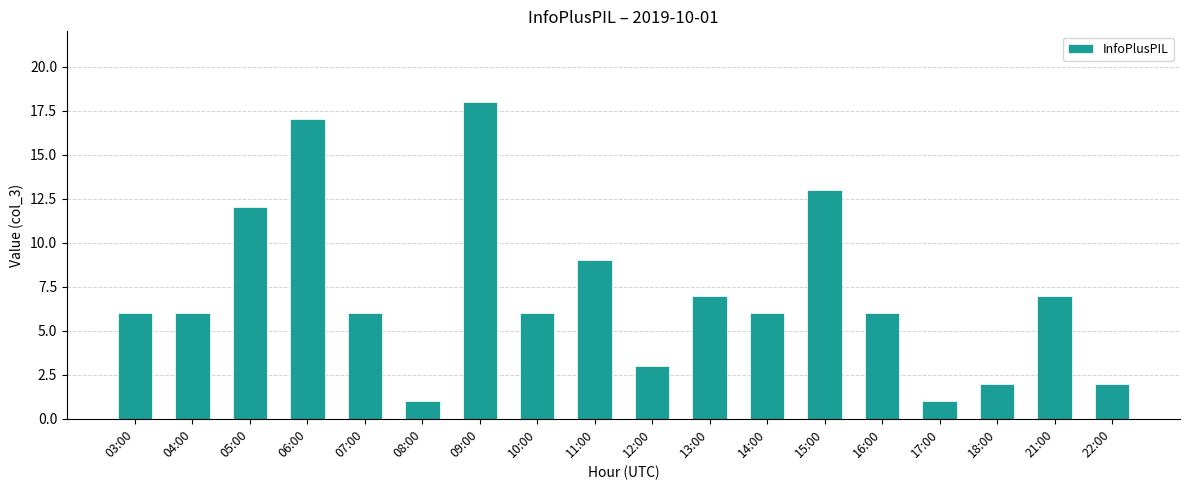

Count the number of data series in this chart.

1